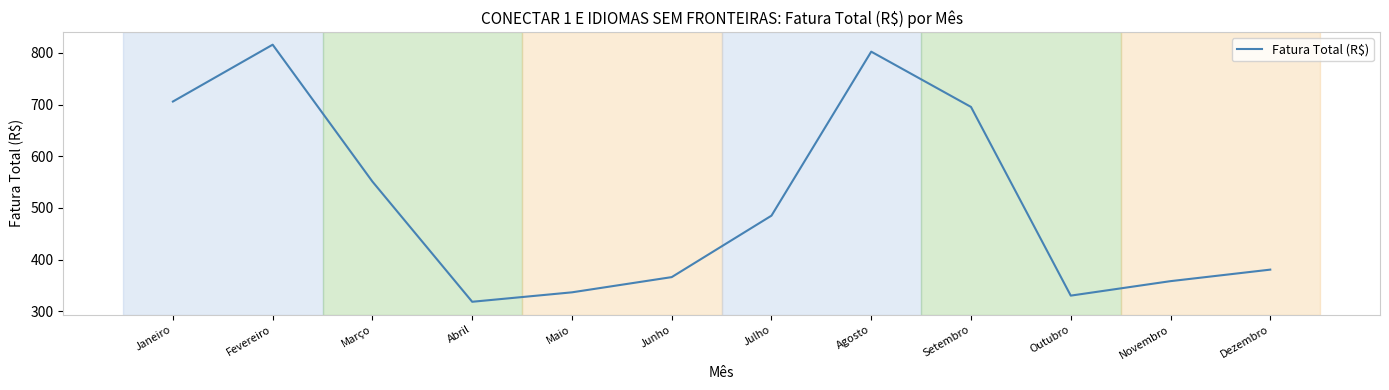

Where does the data first go above 485?

Janeiro